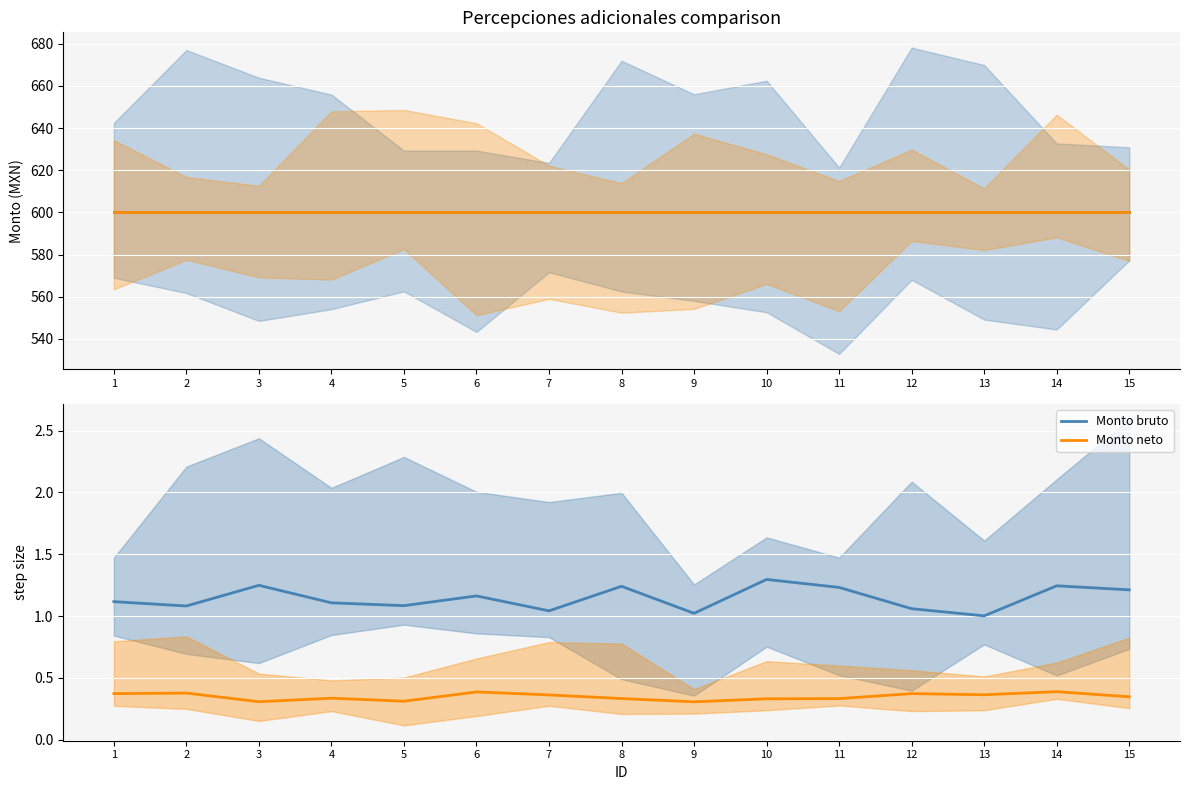

What is the spread (max minus min) of values at 8?

0.9